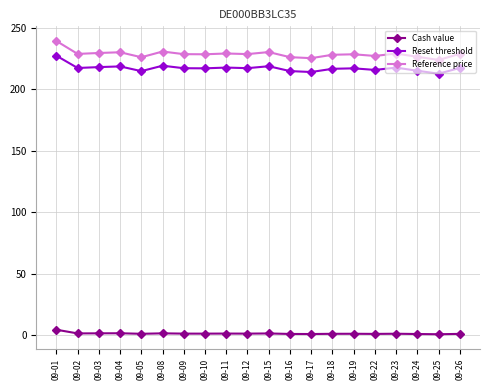

What is the spread (max minus min) of values at 09-01?

234.7